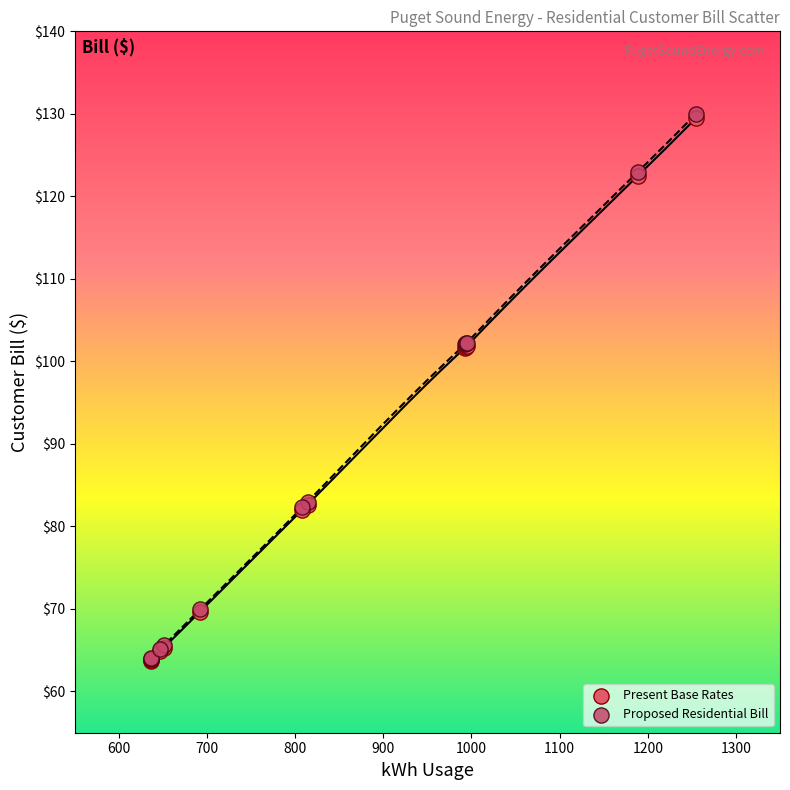

What are all the series names shown in the legend?

Present Base Rates, Proposed Residential Bill